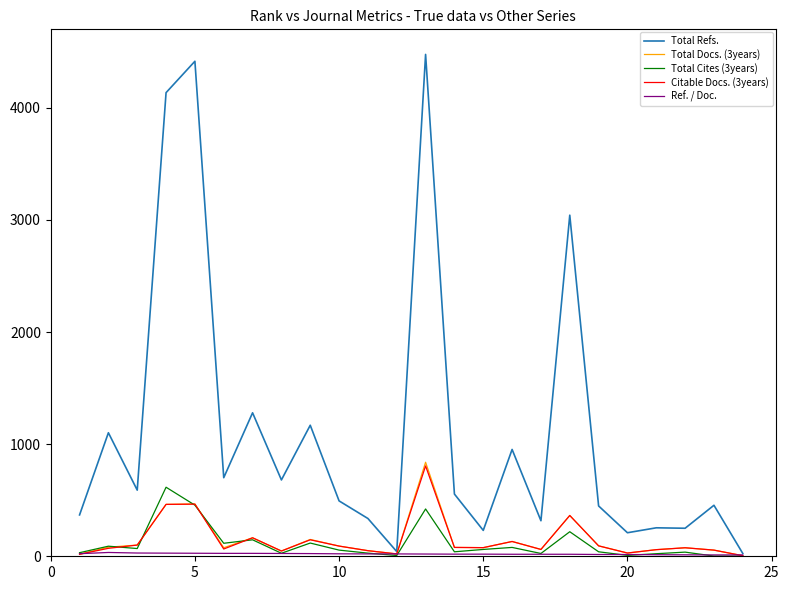

What is the highest value of the Total Refs. series?

4477